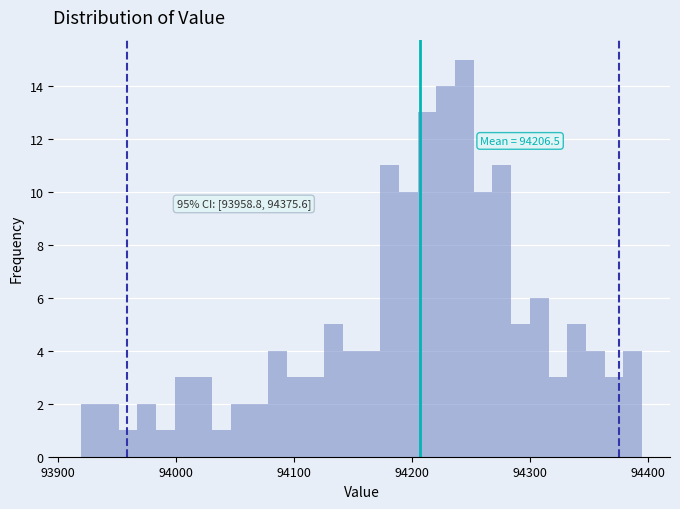

Around what value on the x-axis is the tallest bar? Give the approximate position of its centre, as read against the axis.

94240